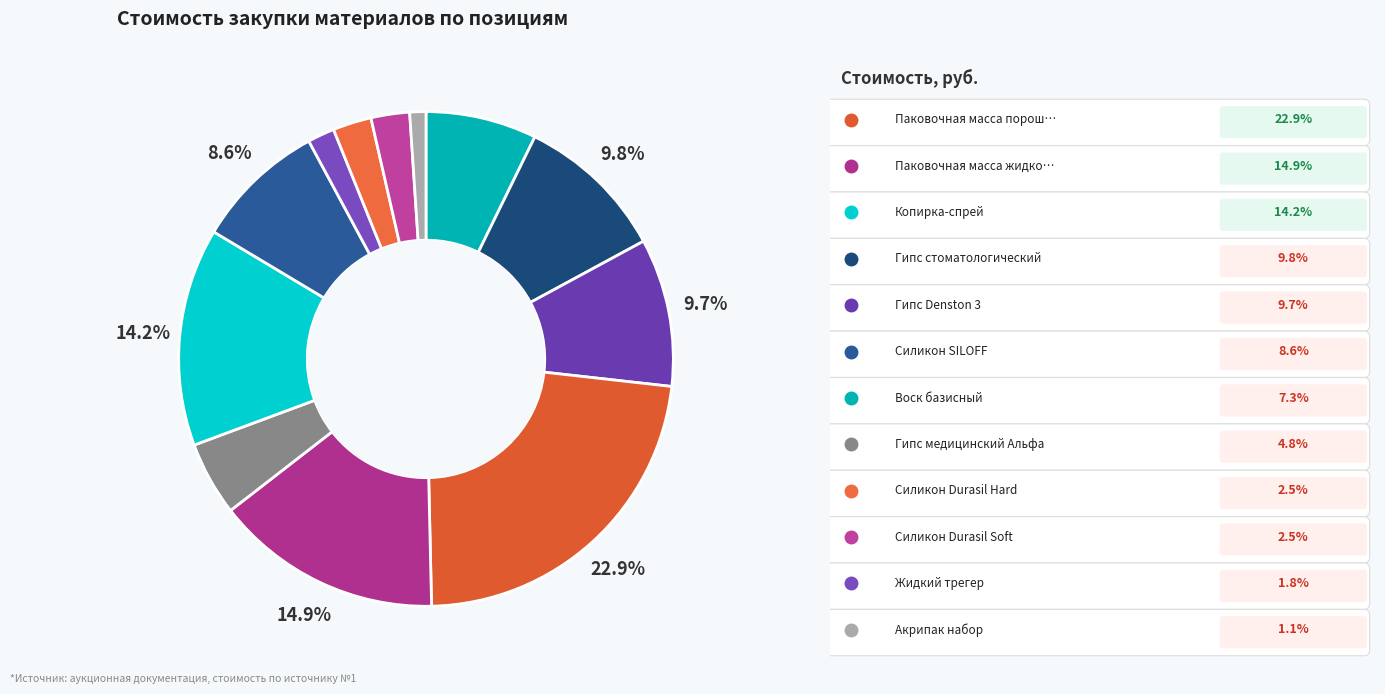

How many slices are in this pie chart?

12